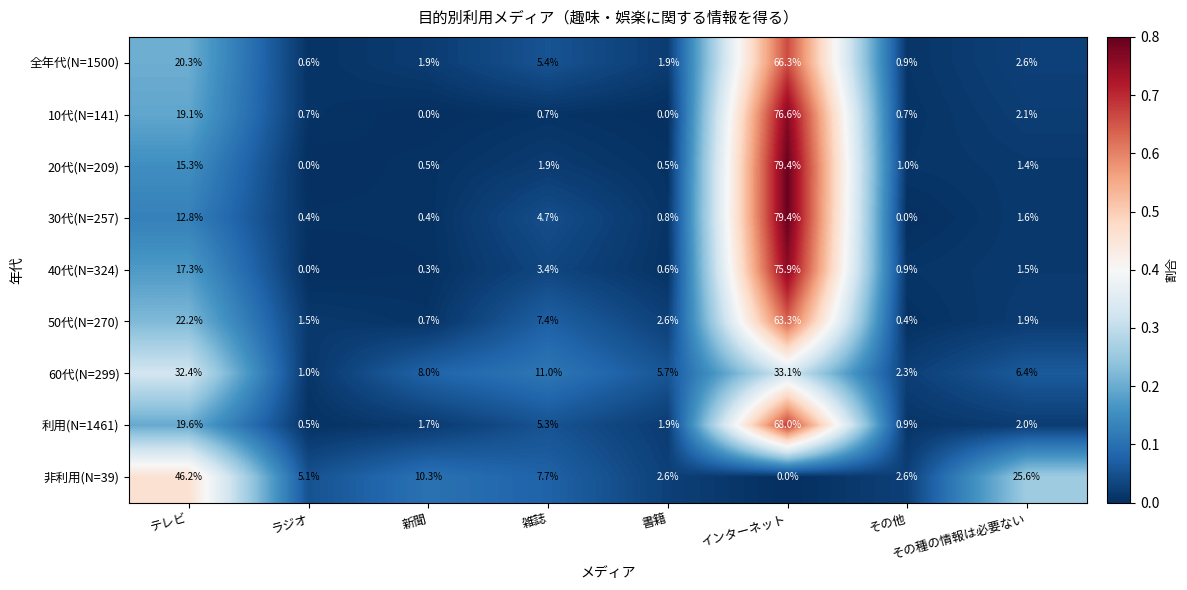

Between テレビ and 新聞, which series saw the biggest shift?

非利用(N=39)